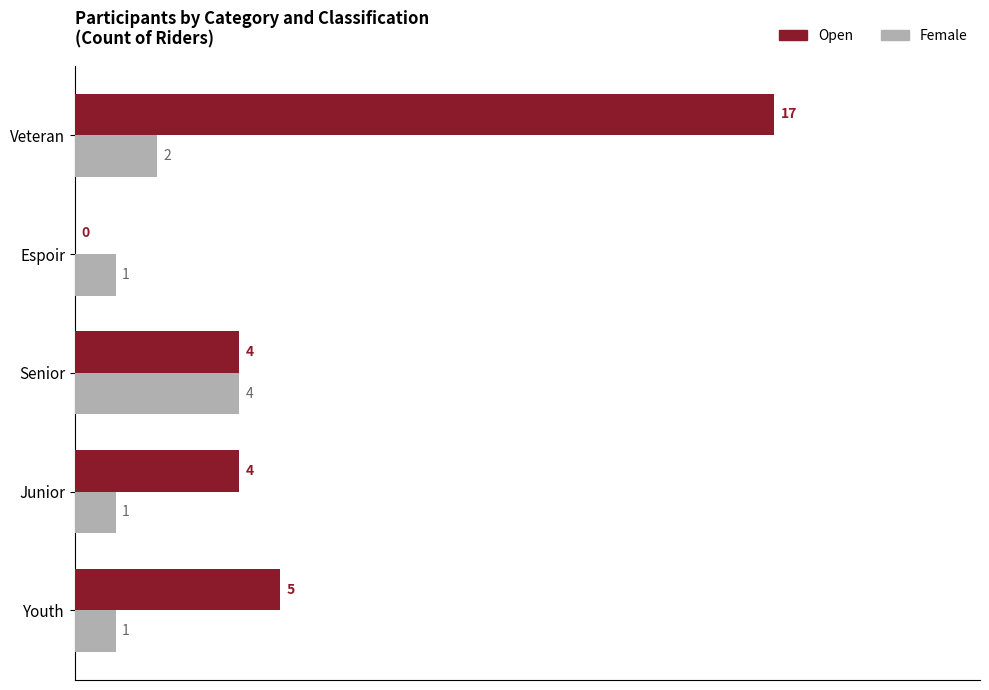

Where is Female nearest to the value 2?

Veteran